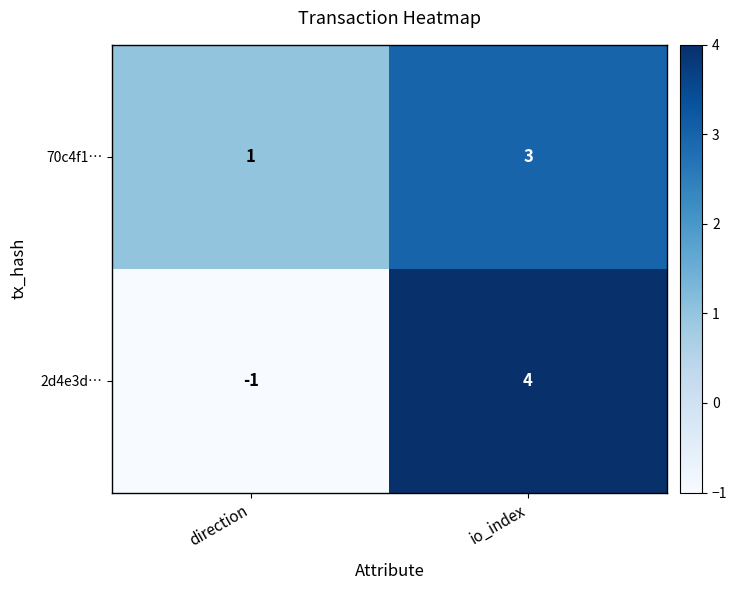

The value of 2d4e3d… at direction is -1. True or false?

True